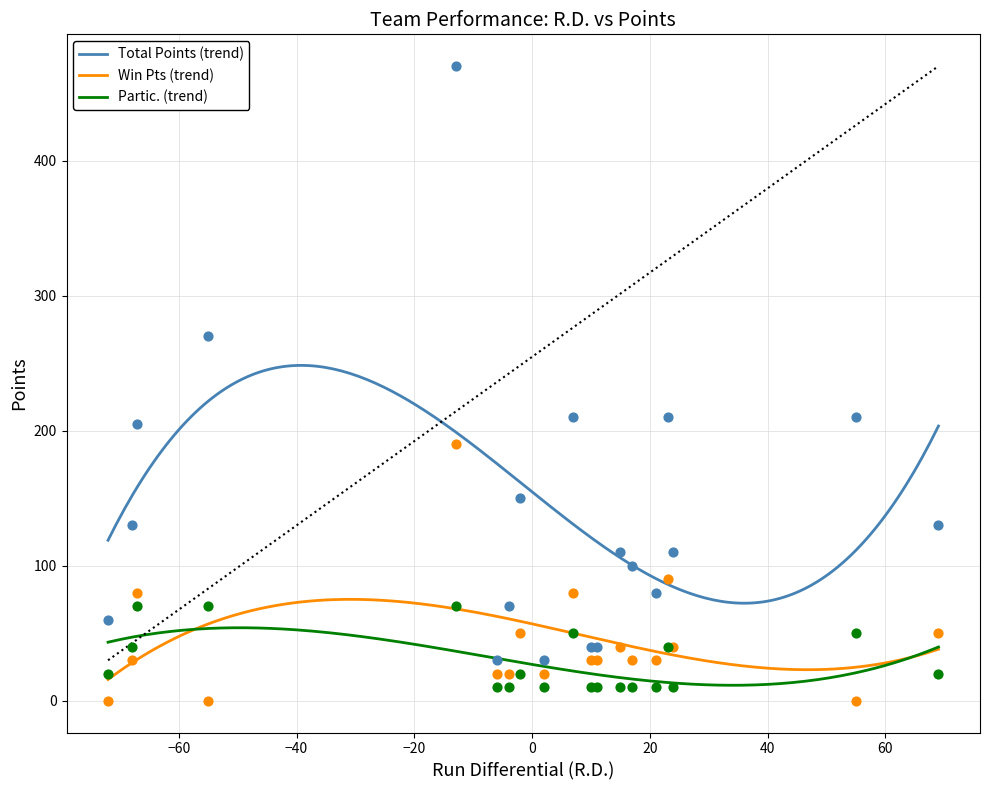

True or false: Total Points (trend) and Win Pts (trend) cross at least once.

False